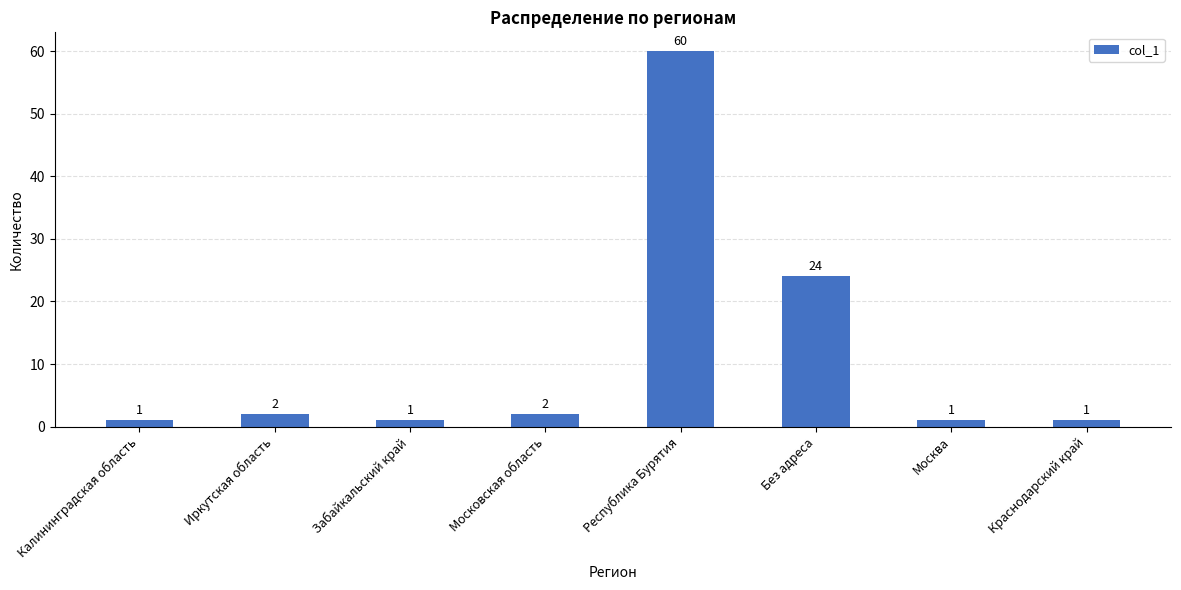

Are the bars horizontal?

No